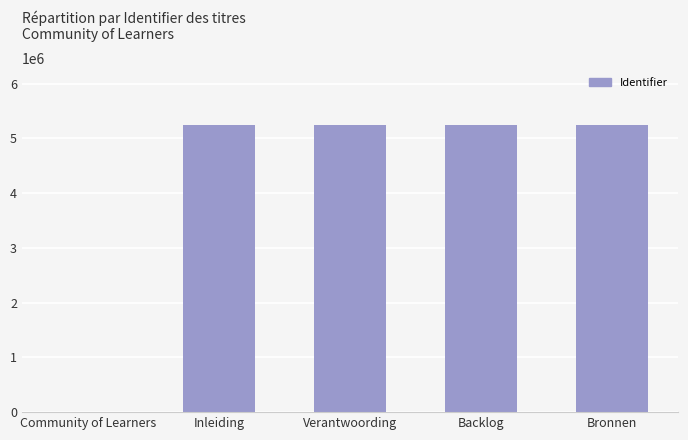

What is the sum of the values at Inleiding and Community of Learners?

5239572